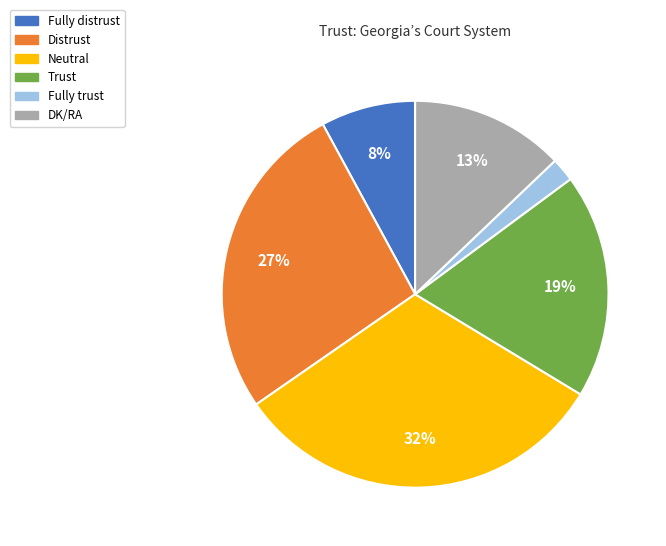

Between DK/RA and Fully distrust, which is larger?

DK/RA